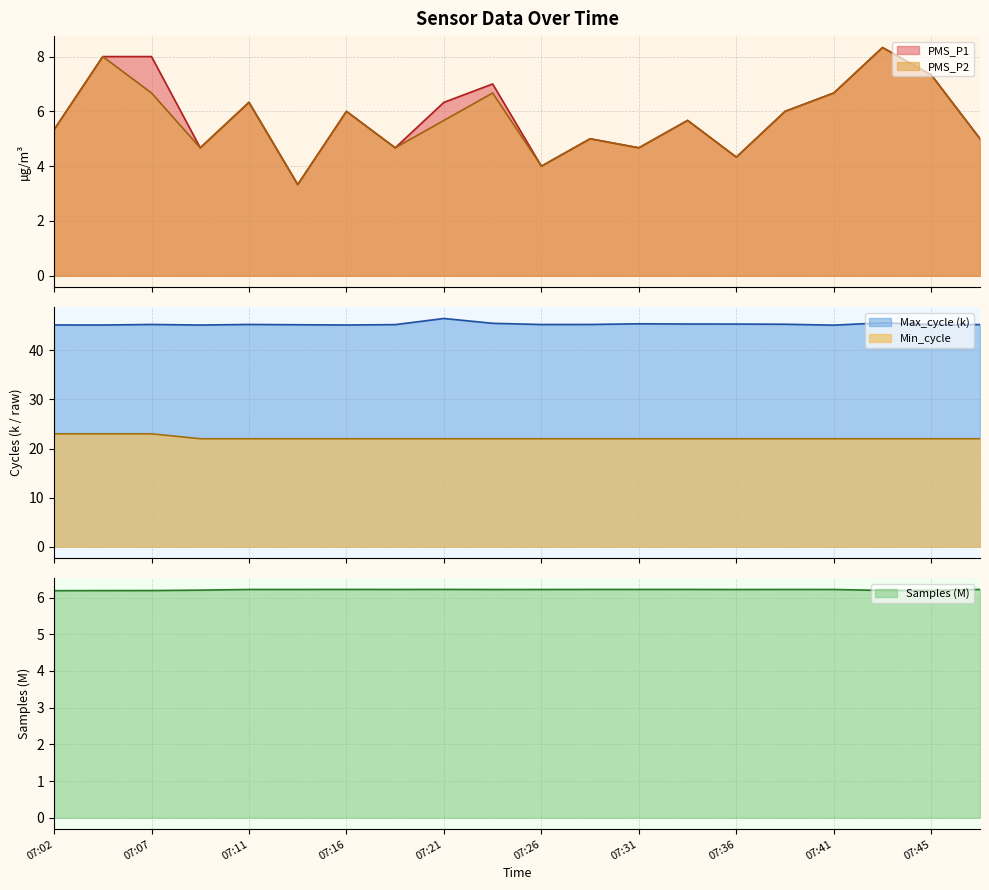

Read the Samples value at 07:14.

6.2